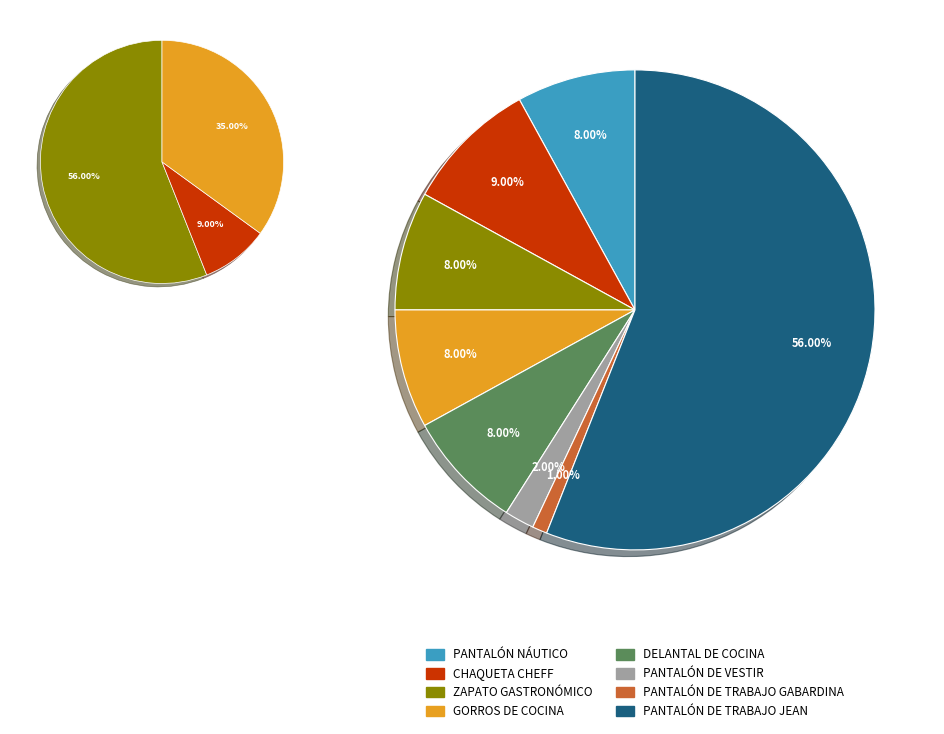

What is the smallest slice in the pie chart?

PANTALÓN DE TRABAJO GABARDINA